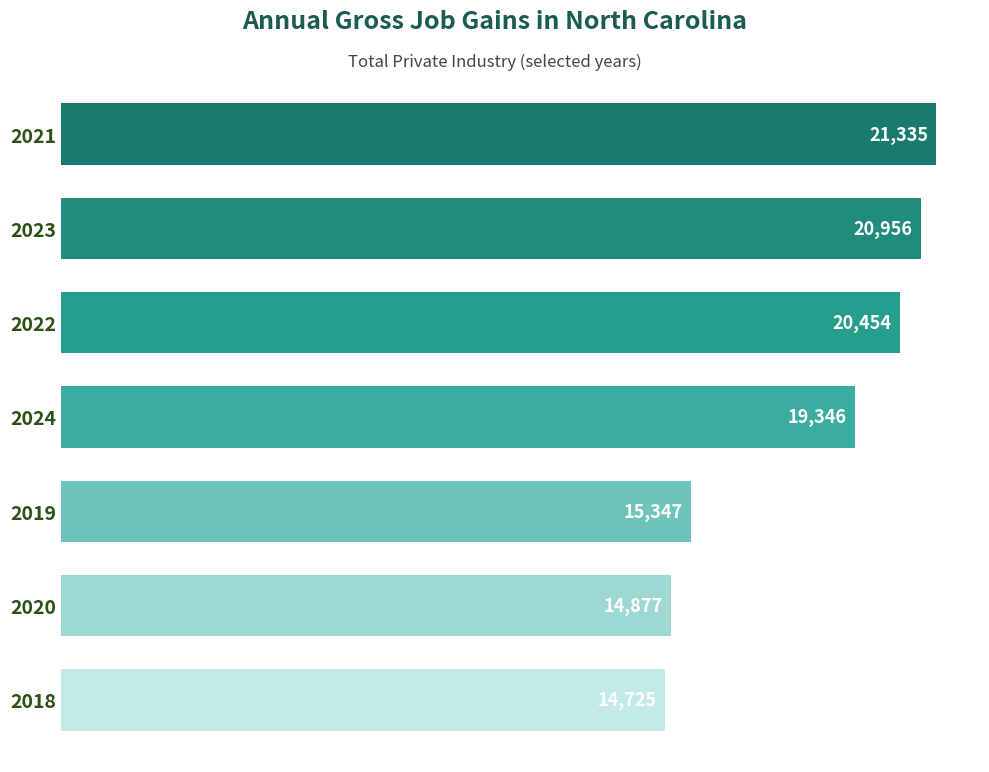

List the labels in order of value, largest first.

2021, 2023, 2022, 2024, 2019, 2020, 2018